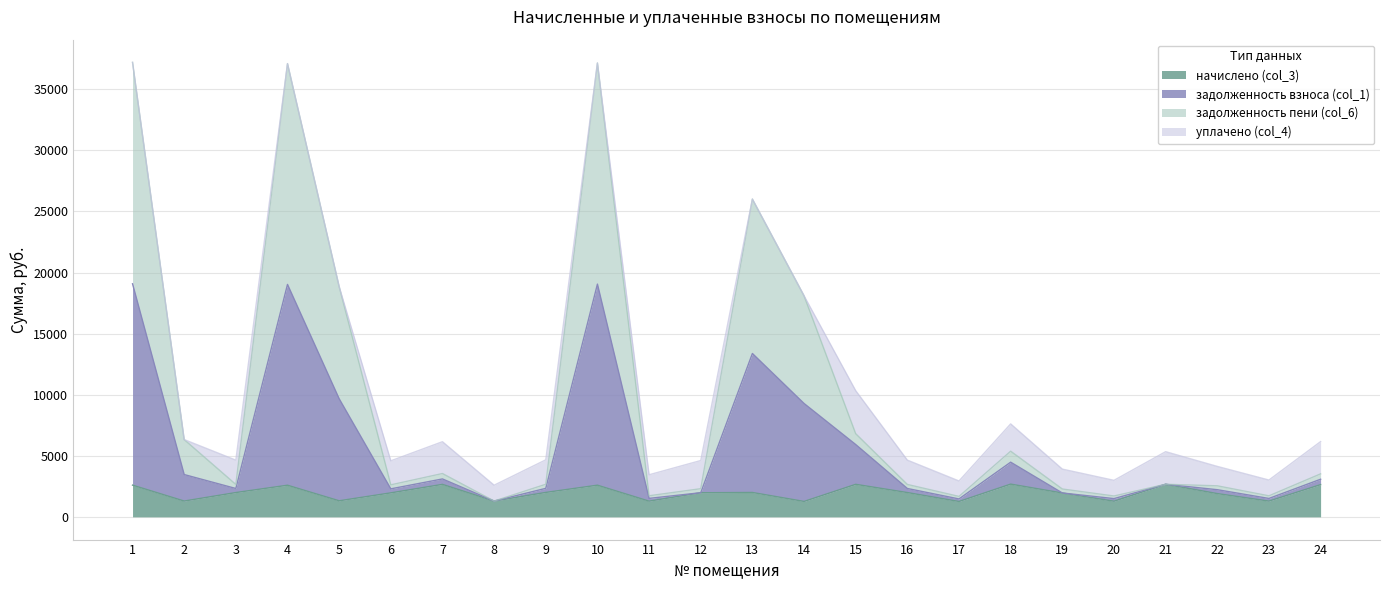

What is the sum of all задолженность пени (col_6) values?

262509.6